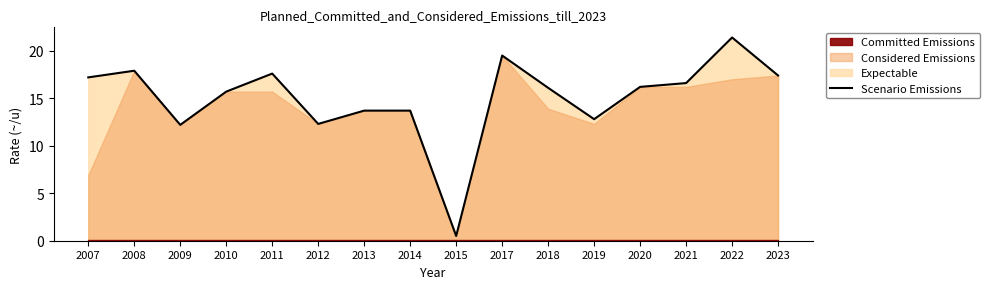

Which label corresponds to the largest value in the chart?

2022